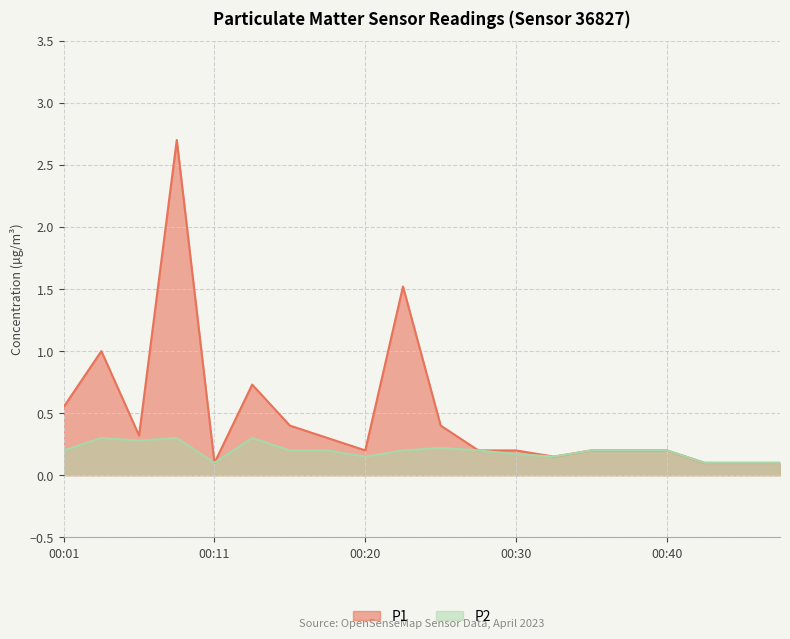

True or false: P1 and P2 intersect in this chart.

False